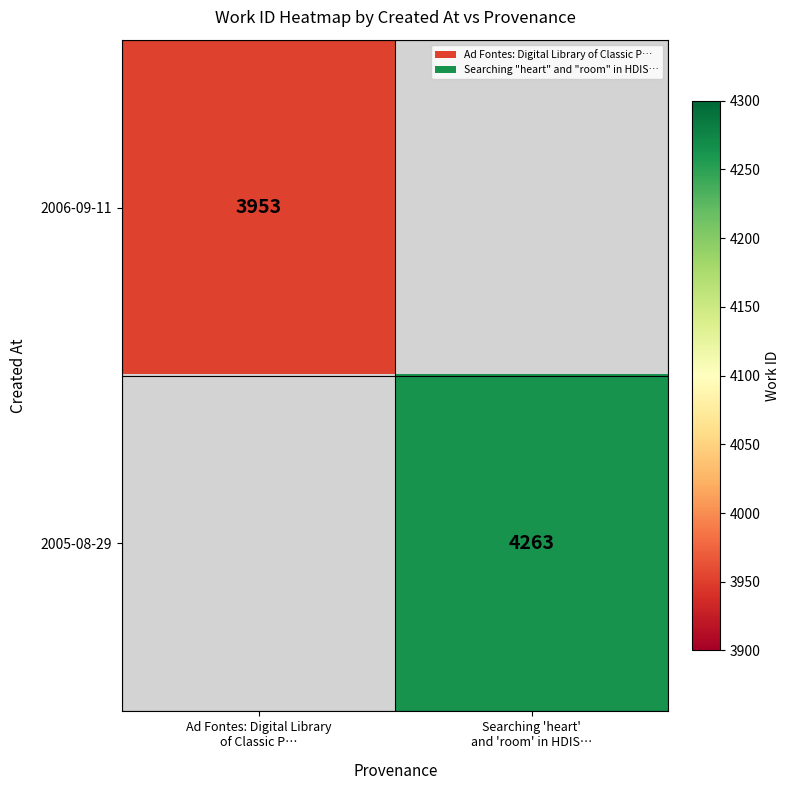

What is the greatest value displayed?

4263.0